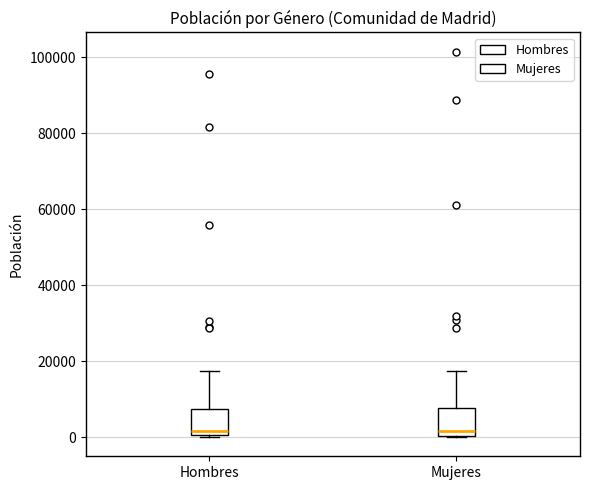

Reading left to right, transcribe this box plot: for each box, give where its median line is, the range the box spans, and where its two whiskers end, as read against the y-axis. The values are not printed on the chart, so give them approximately, as read against the axis.

Hombres: median 2000, box 0 to 8000, whiskers 0 to 18000
Mujeres: median 2000, box 0 to 8000, whiskers 0 to 18000